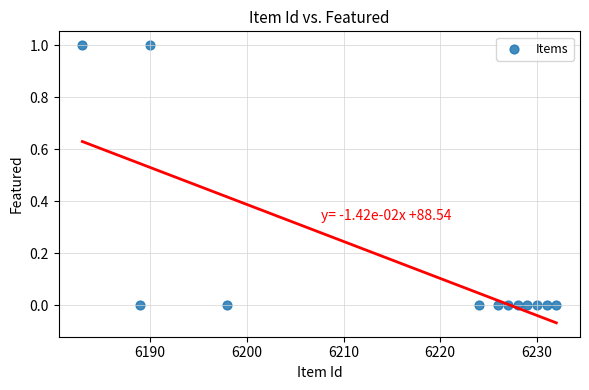

What is the range of X values (max minus min)?

49